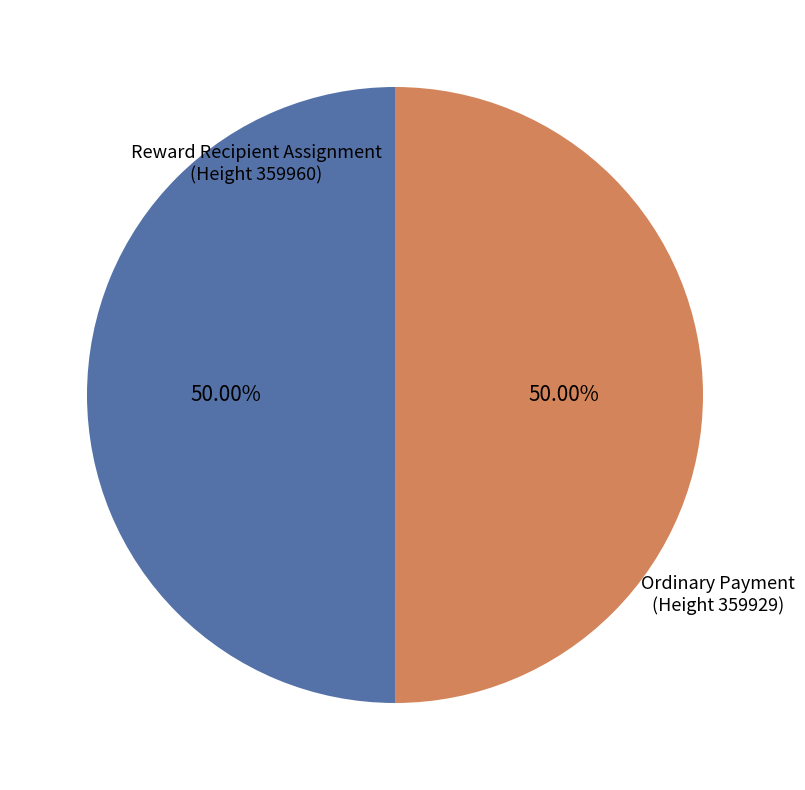

How many slices are in this pie chart?

2